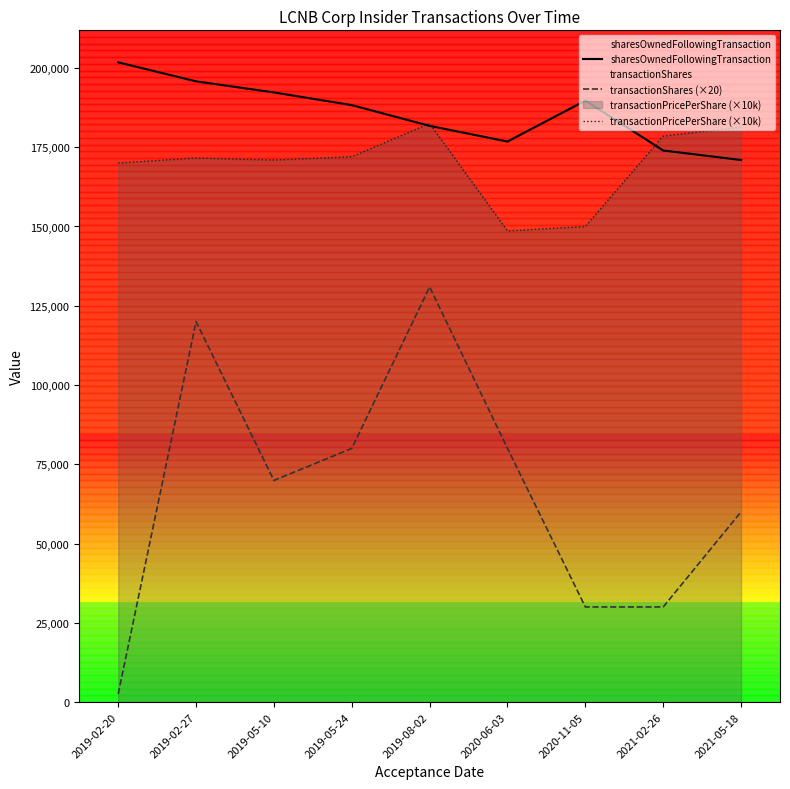

What is the label of the 4th point from the left?

2019-05-24